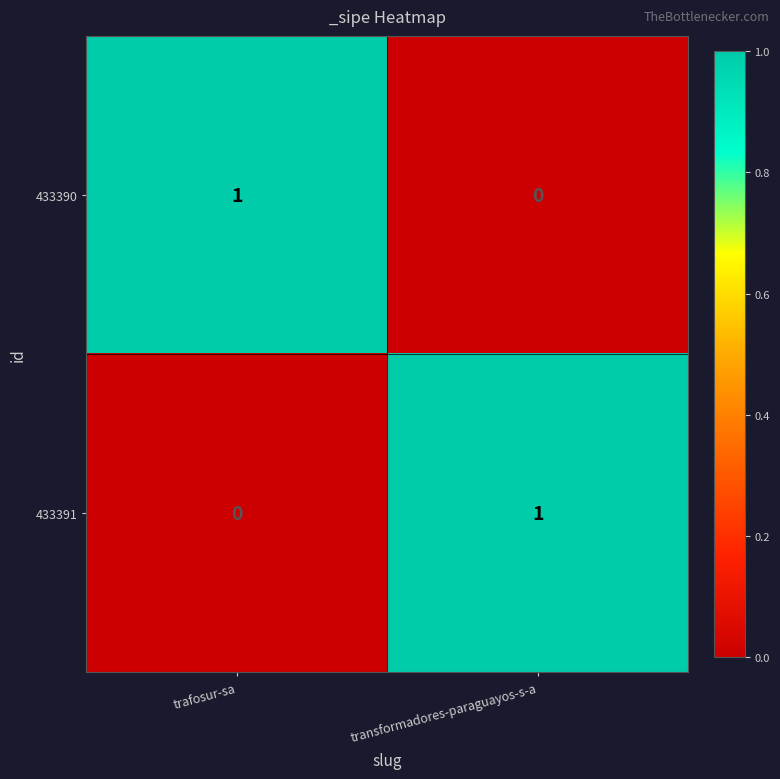

The value of 433390 at transformadores-paraguayos-s-a is -1. True or false?

False